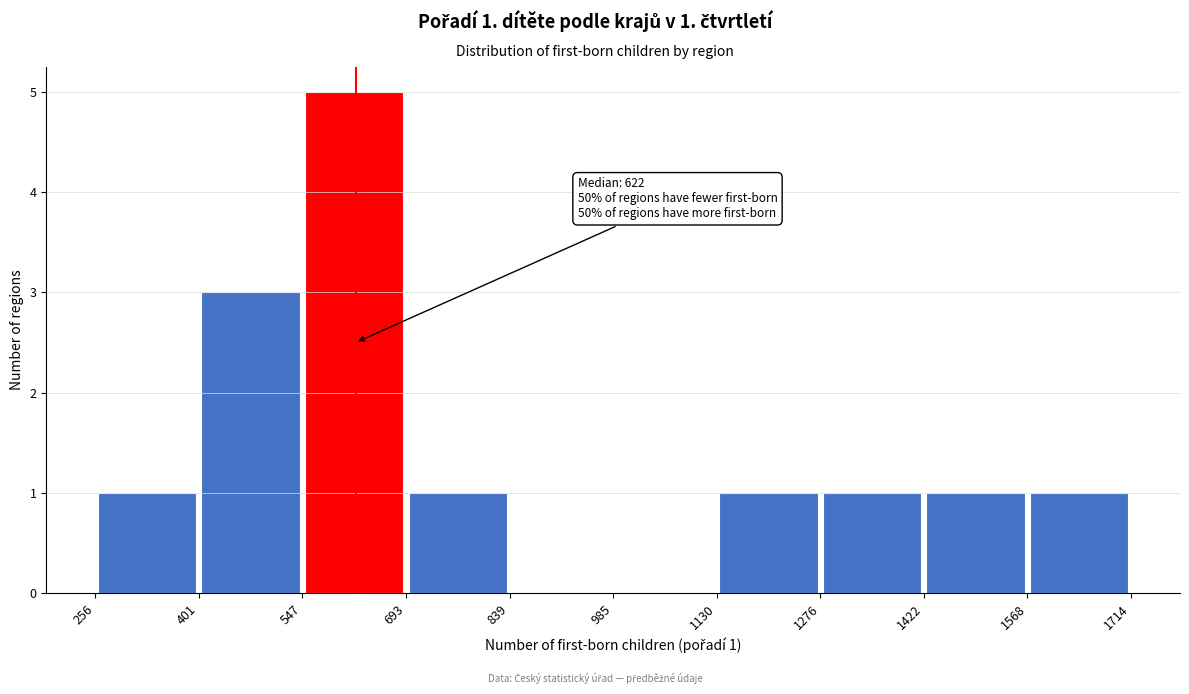

Over which range of the x-axis is the bar tallest?

547 to 693